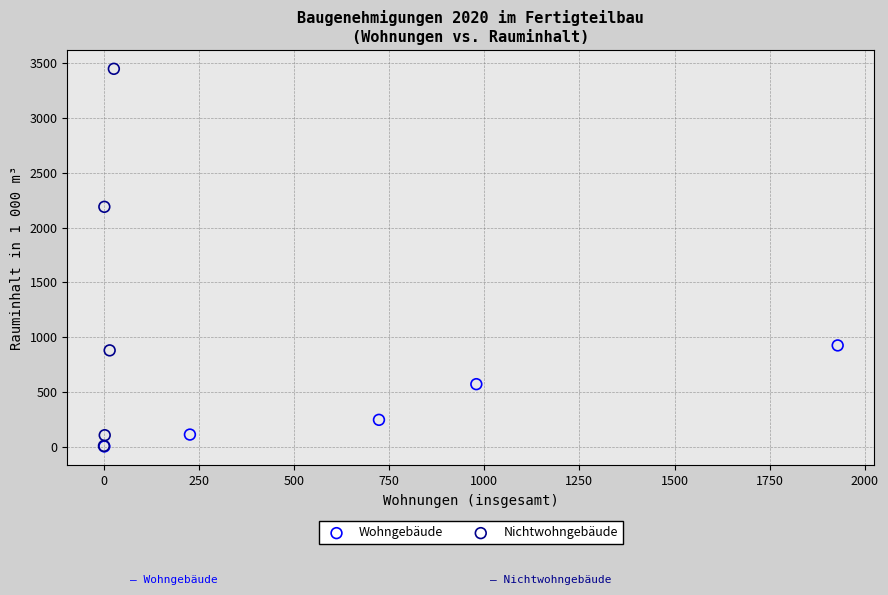

What are all the series names shown in the legend?

Wohngebäude, Nichtwohngebäude